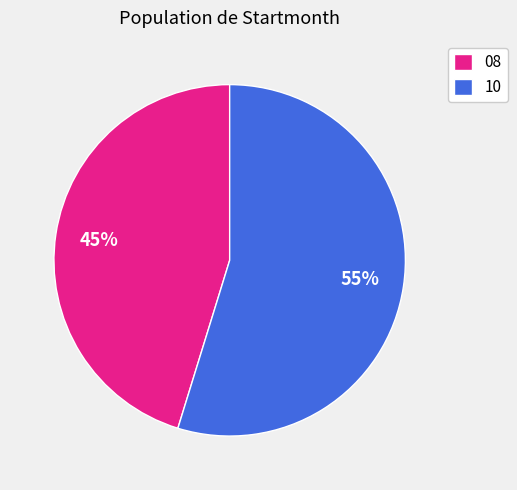

True or false: 10 accounts for 55% of the total.

True